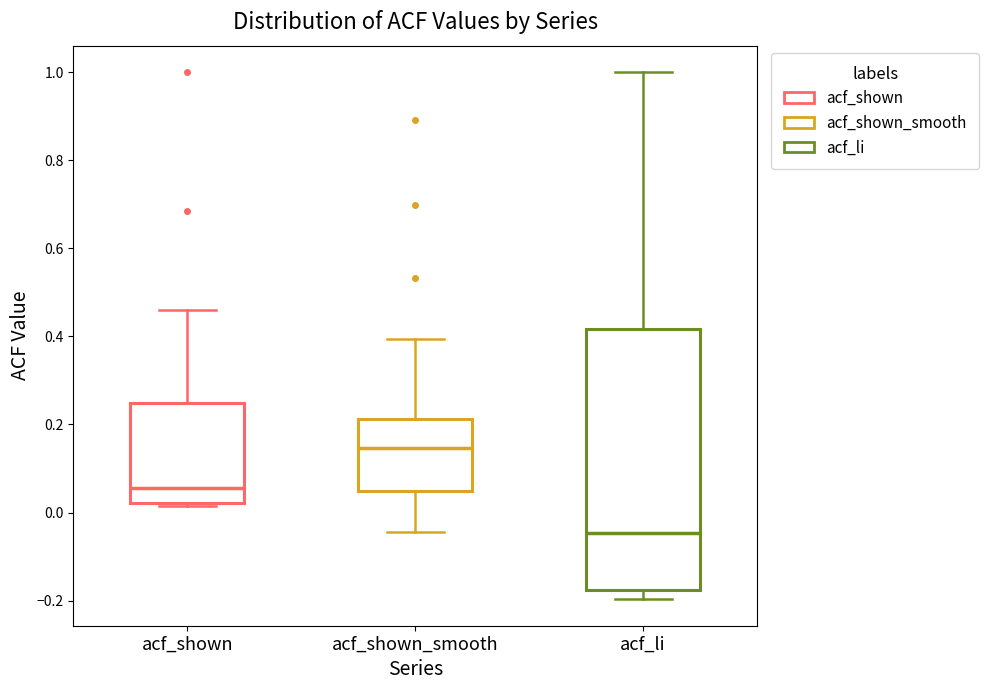

Which box's median line is the highest?

acf_shown_smooth